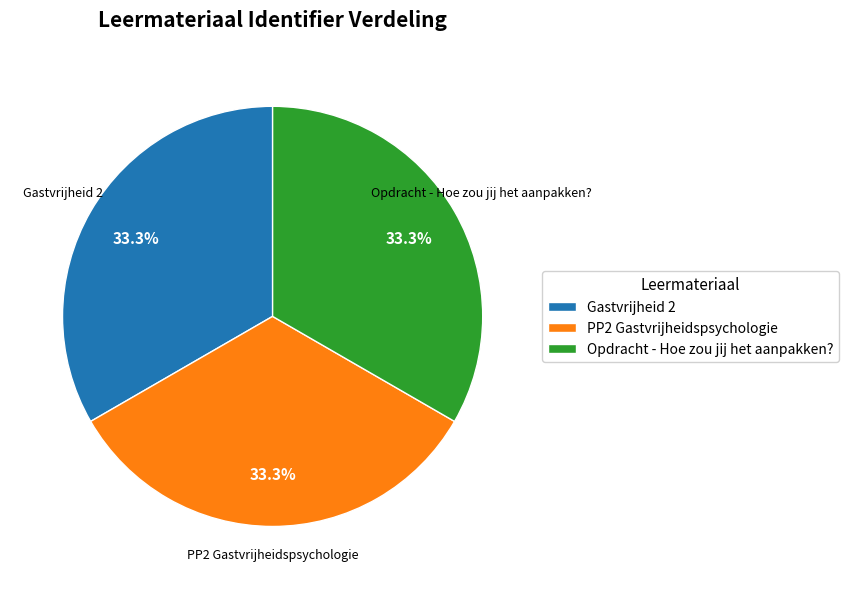

How many segments does this pie chart have?

3